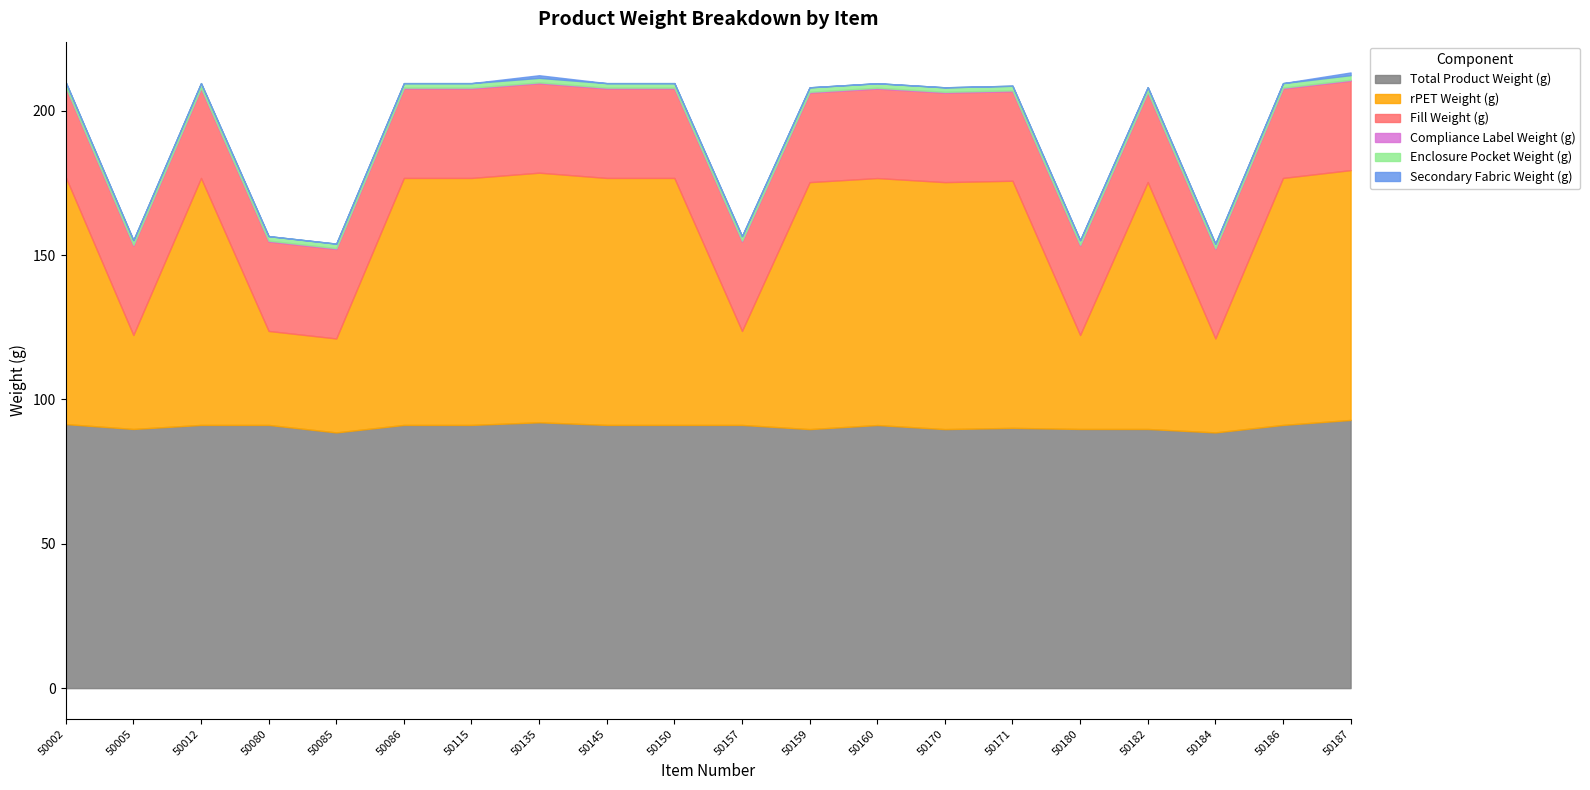

What is the value of the Enclosure Pocket Weight (g) point at the 1st from the left?

1.6